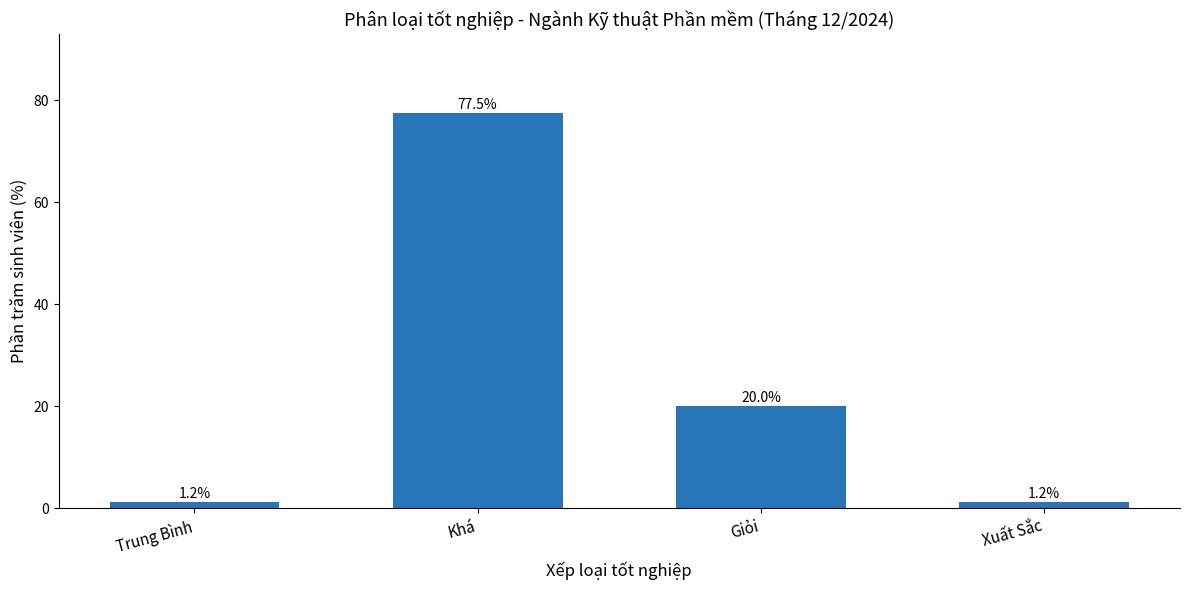

Is it true that the value at Khá is 120.3?

False